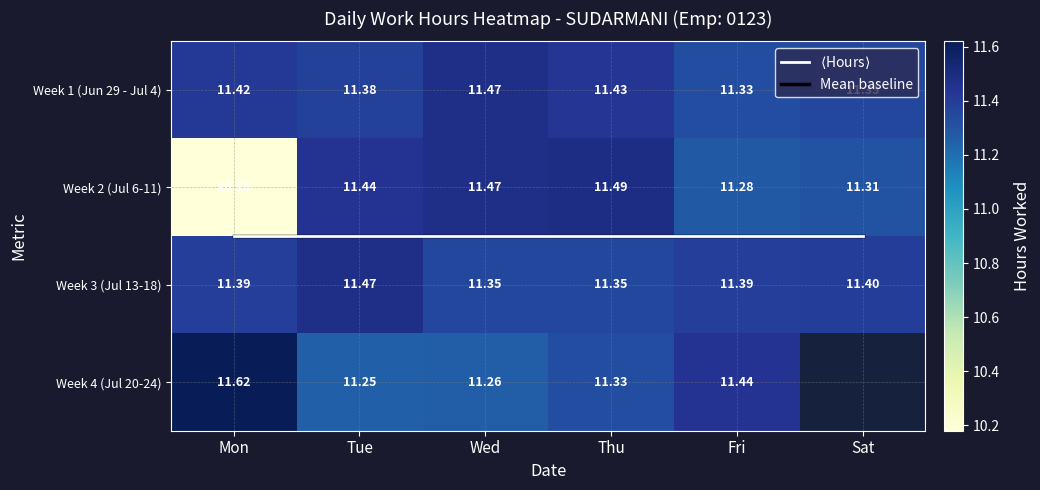

How many Week 1 (Jun 29 - Jul 4) values are between 11 and 12?

6